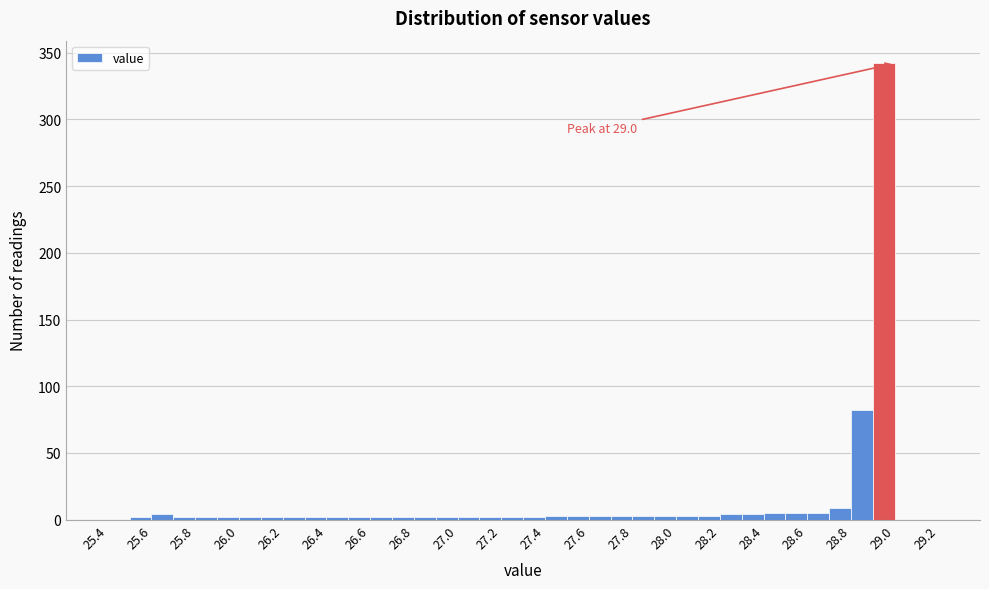

Over which range of the x-axis is the bar tallest?

28.9 to 29.0